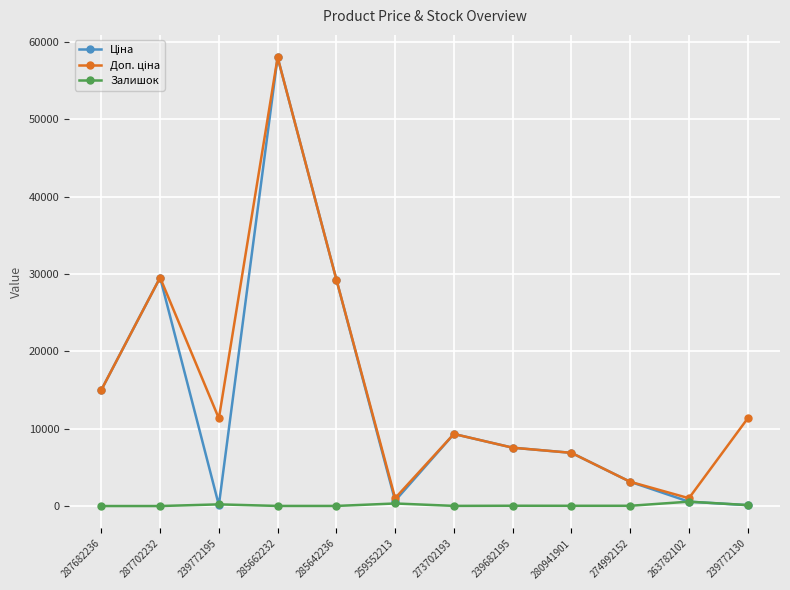

What is the total value across all series at 239772130?

11571.3